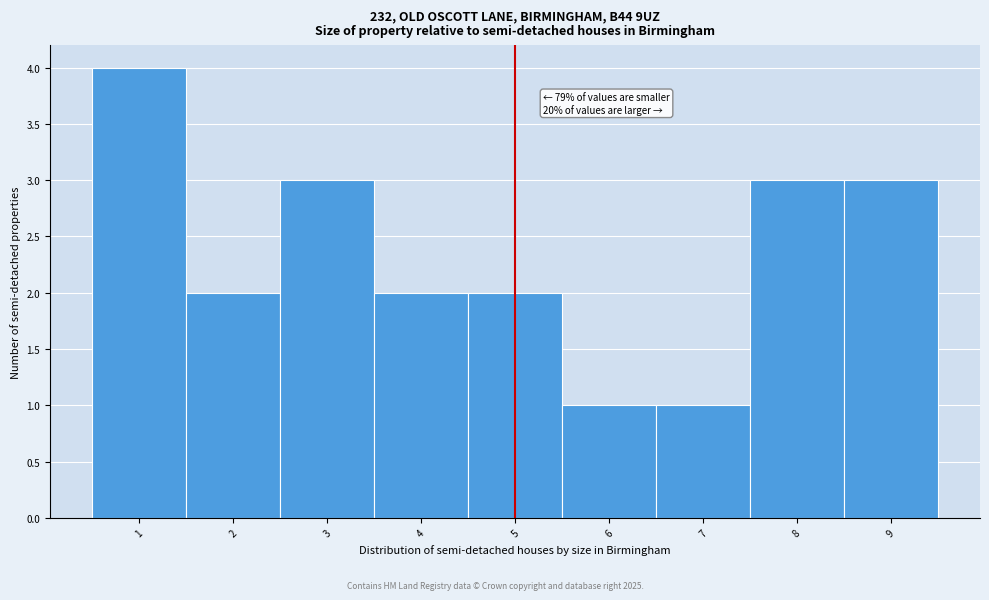

Which range on the x-axis has the tallest bar?

0.5 to 1.5